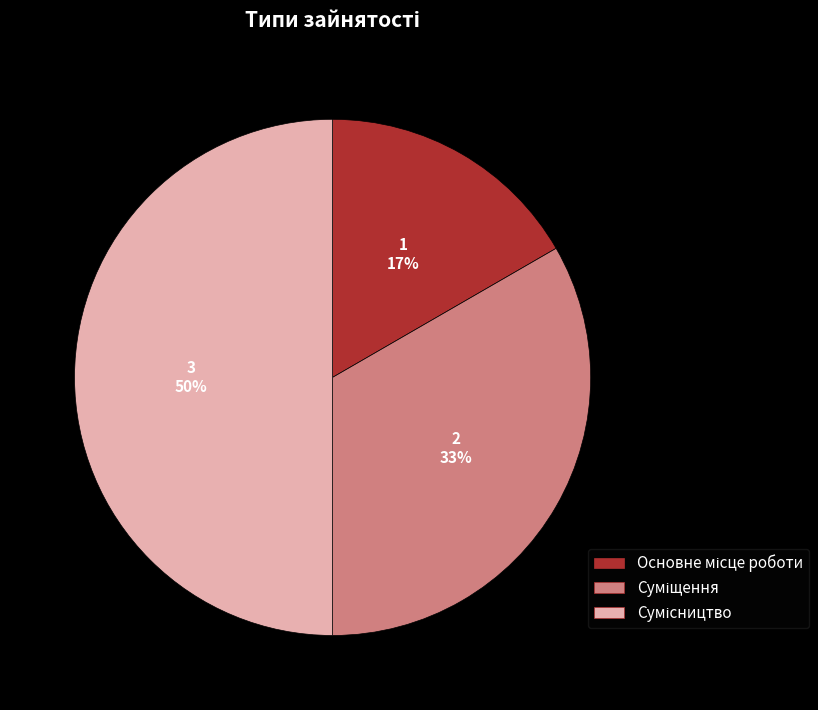

To the nearest percent, what is the difference between the largest and smallest slice percentages?

33%